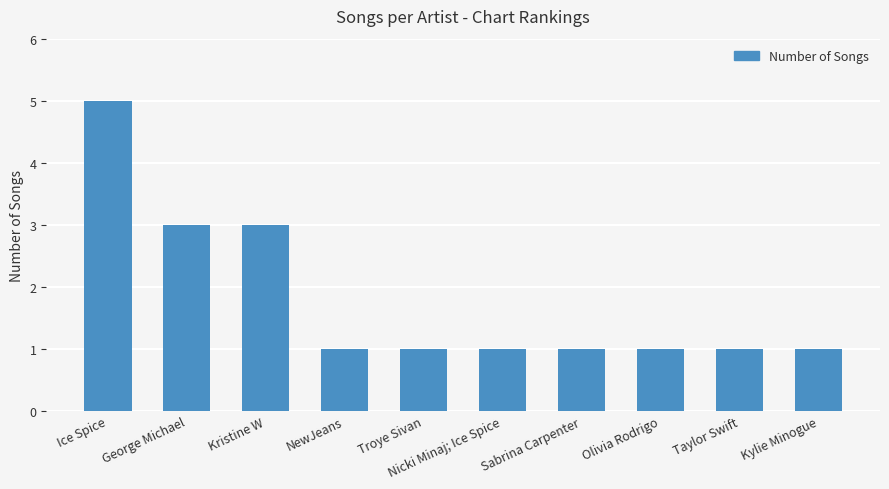

How many series are shown in this chart?

1